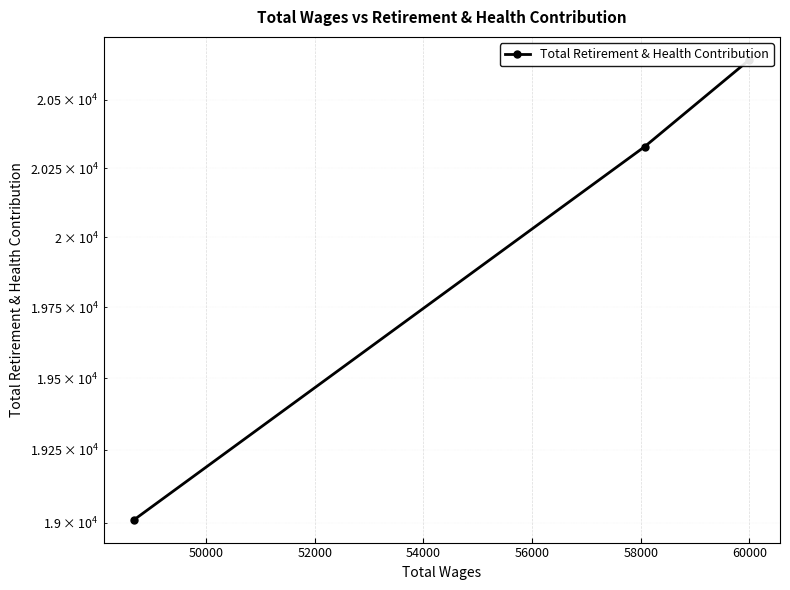

Is this an area chart (filled region under the line)?

No